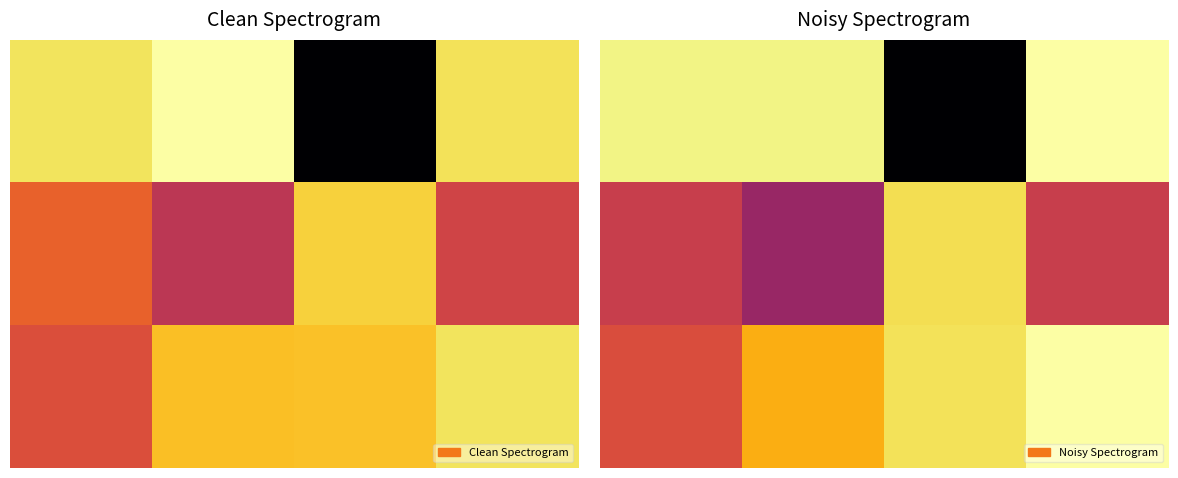

How many data points does each series have?

4